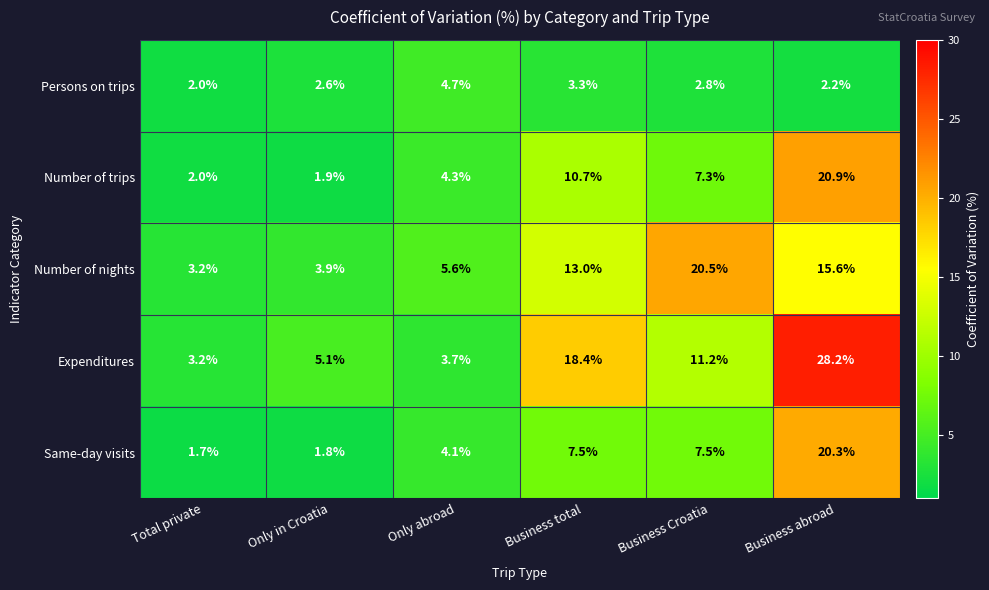

Rank the series by their maximum value, from lowest to highest.

Persons on trips, Same-day visits, Number of nights, Number of trips, Expenditures